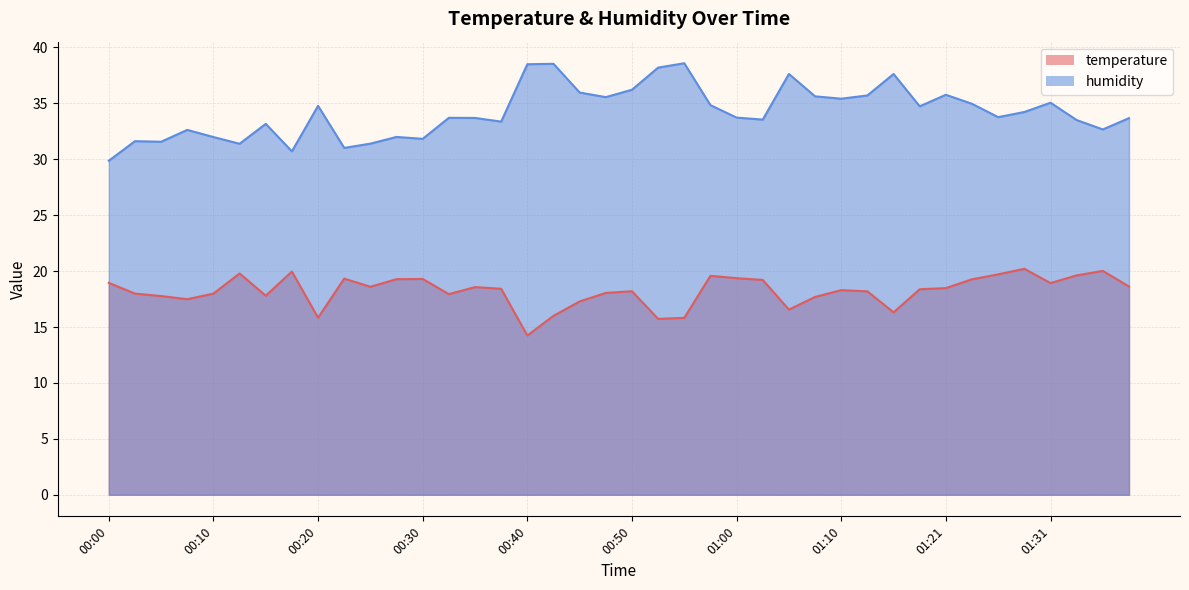

Does the chart display data point markers on the line(s)?

No